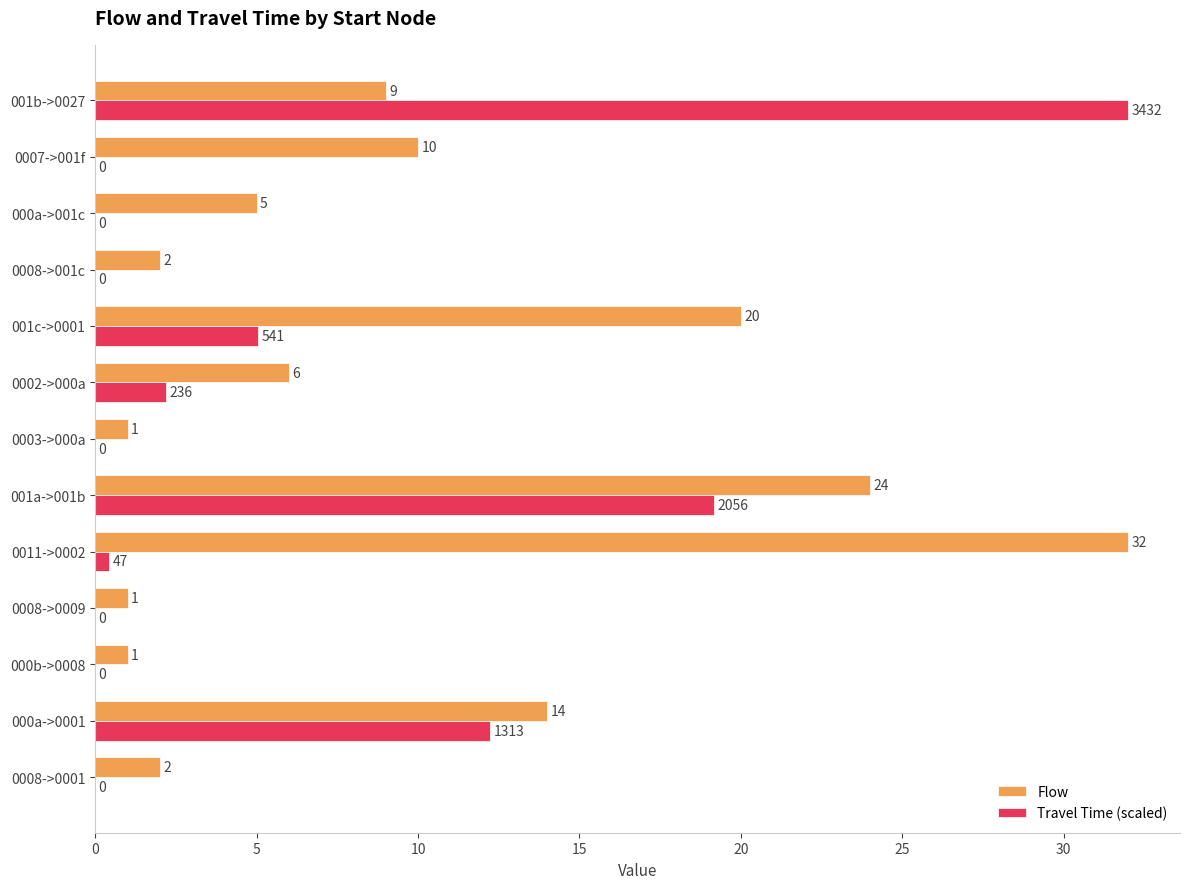

The value of Travel Time (scaled) at 000b->0008 is 19.2. True or false?

False